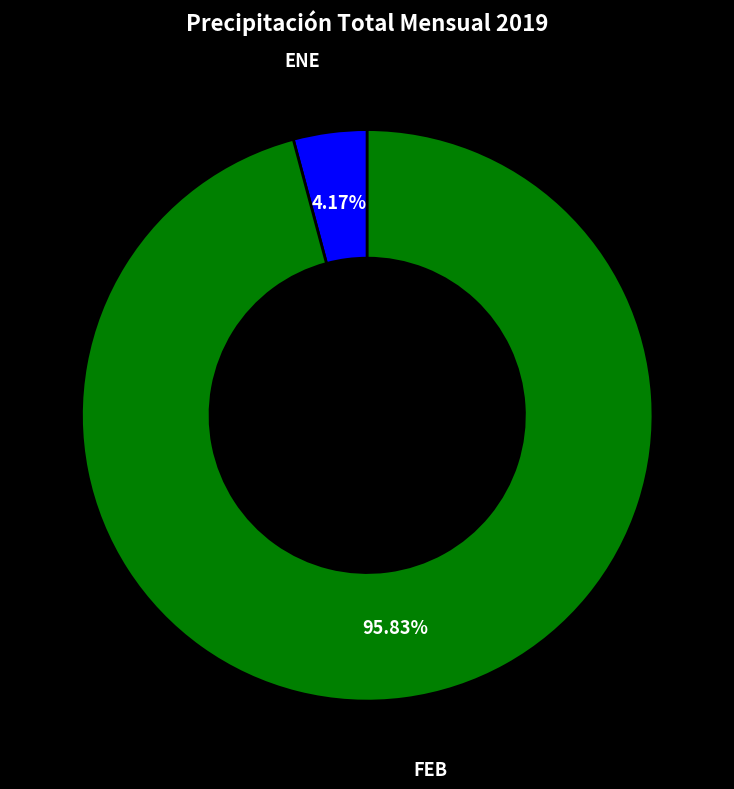

True or false: FEB accounts for 96% of the total.

True